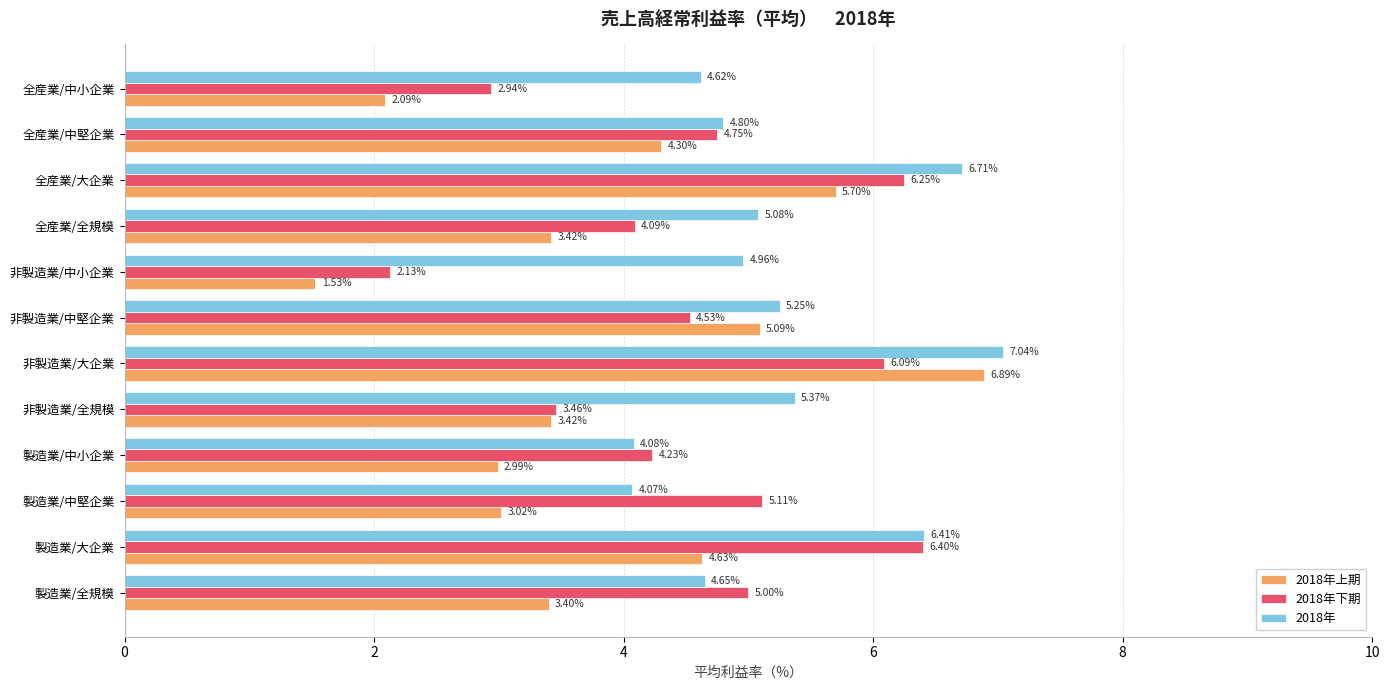

At which label is 2018年下期 closest to 4?

全産業/全規模